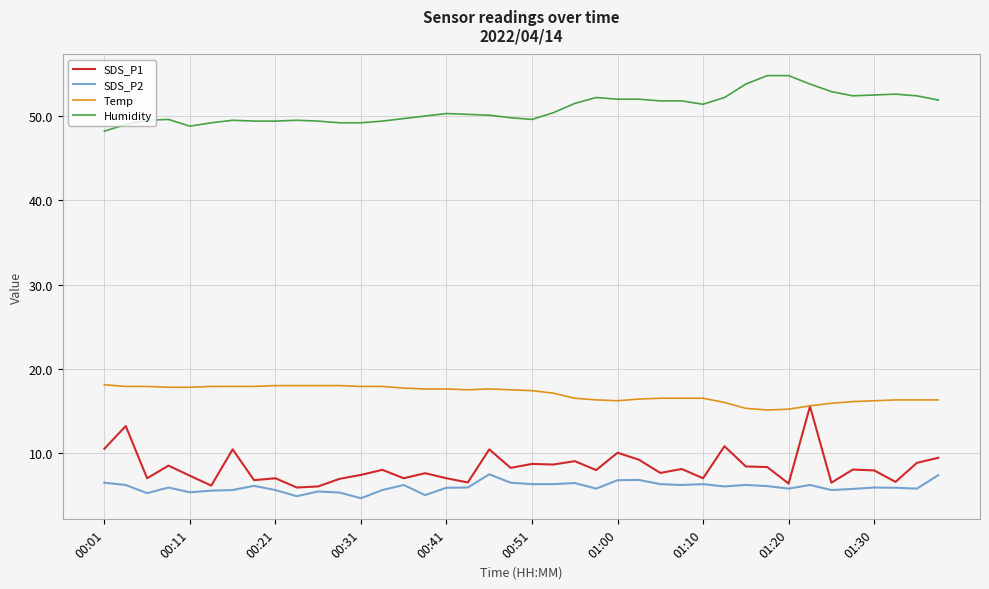

Which series has the largest total across all categories?

Humidity